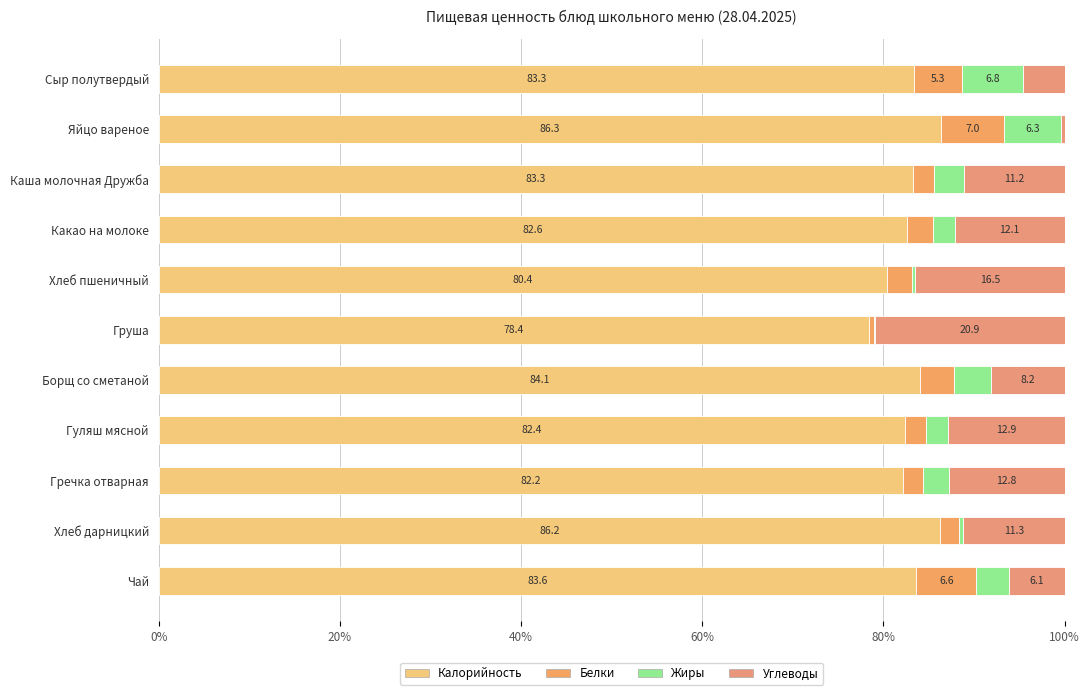

What is the difference between the maximum and minimum values in the Белки series?

6.4